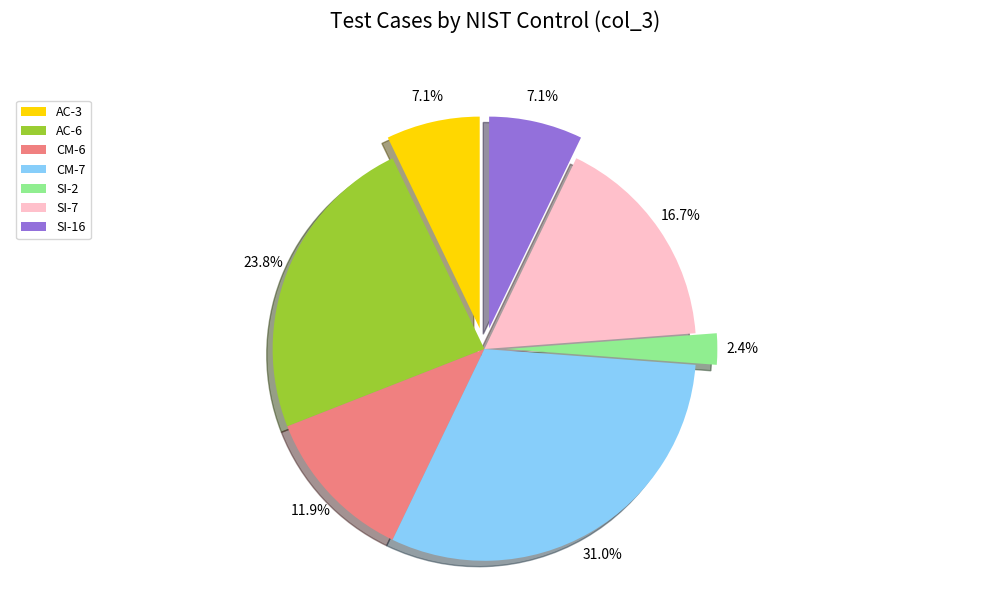

Combined, do AC-3 and SI-7 account for over 50%?

No